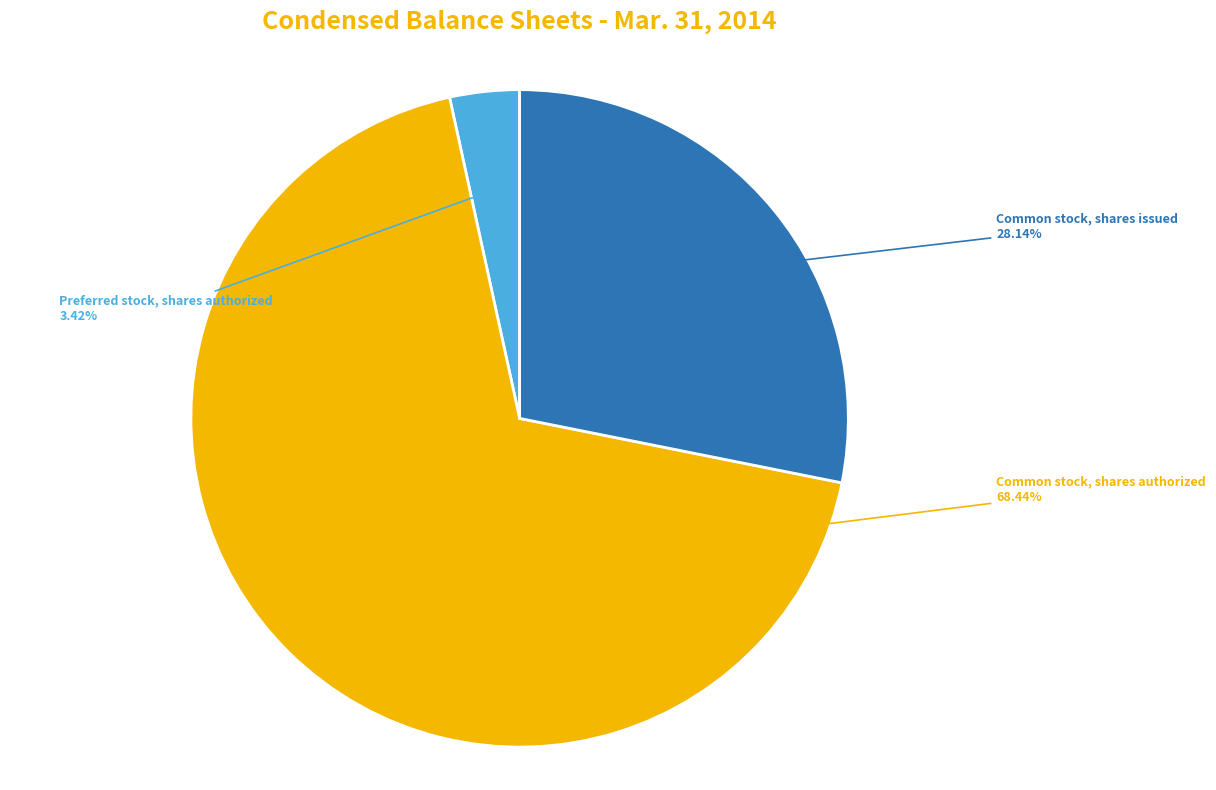

To the nearest percent, what is the combined percentage of Common stock, shares authorized and Preferred stock, shares authorized?

72%